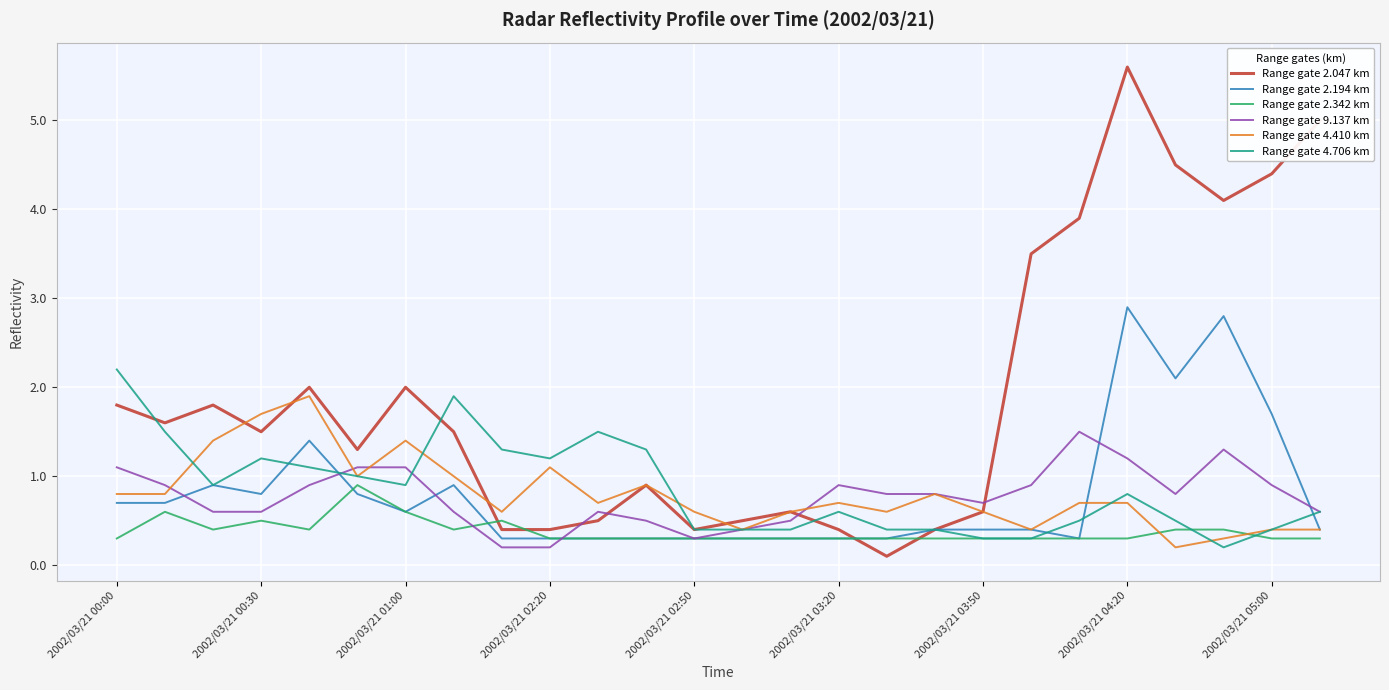

Which series has the largest total across all categories?

Range gate 2.047 km